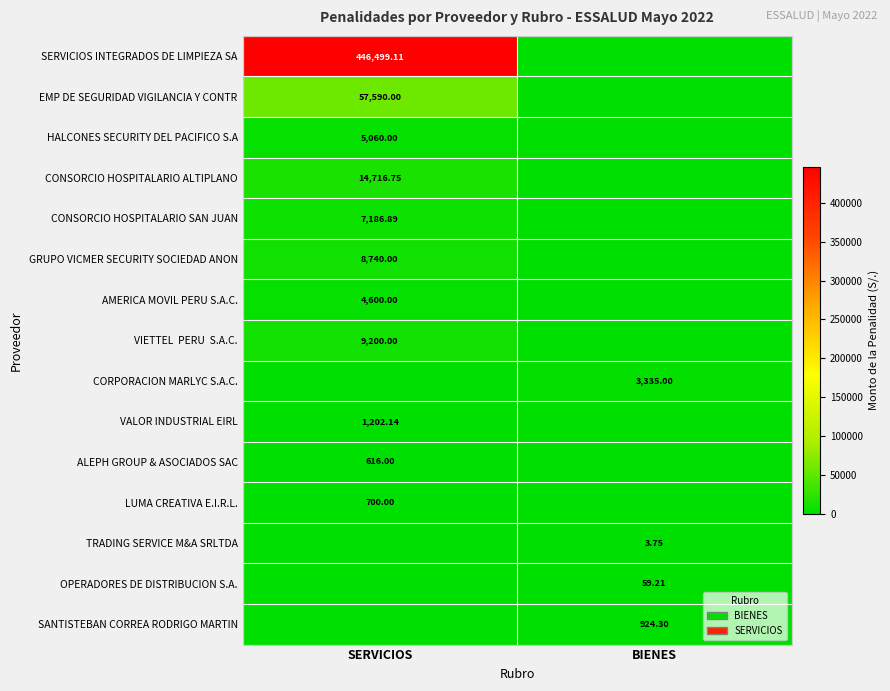

Rank the categories by CORPORACION MARLYC S.A.C. value from lowest to highest.

SERVICIOS, BIENES